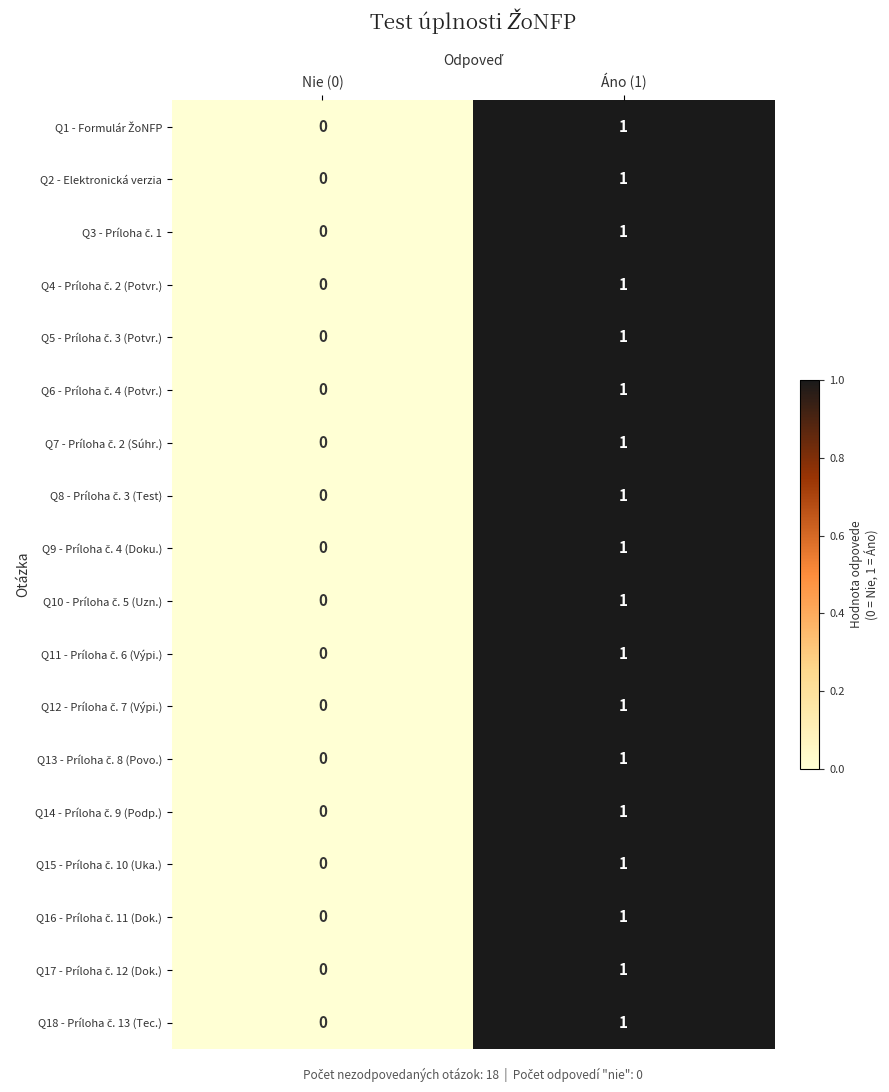

At which category is the sum across all series the highest?

Áno (1)